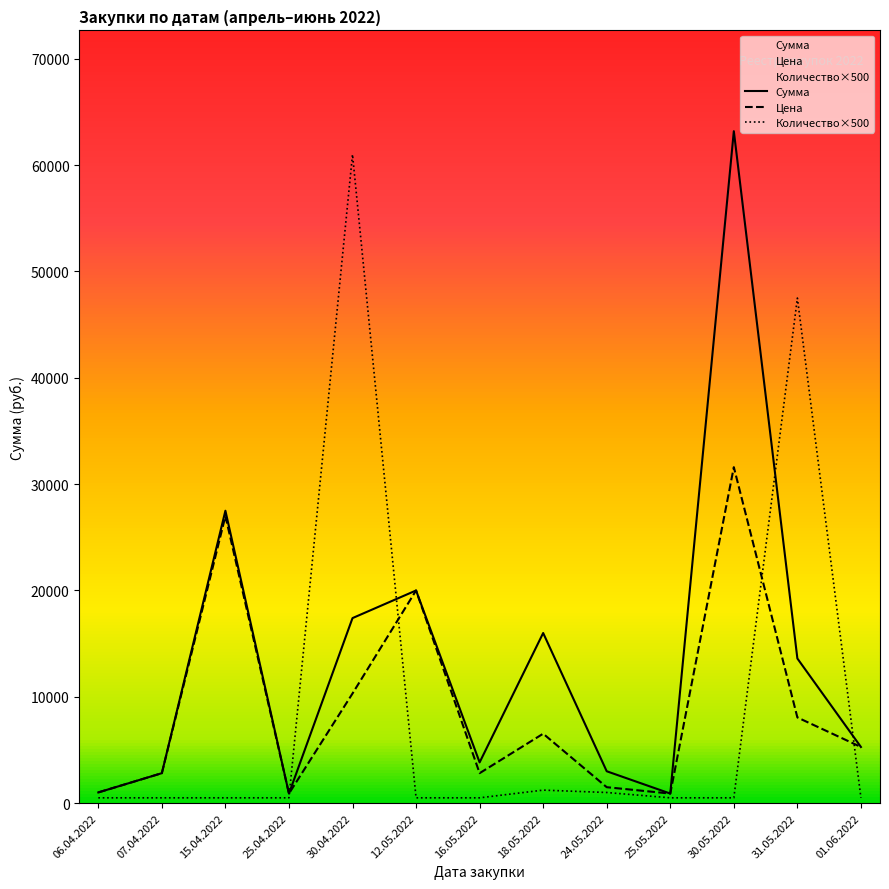

What position from the left is 06.04.2022?

1